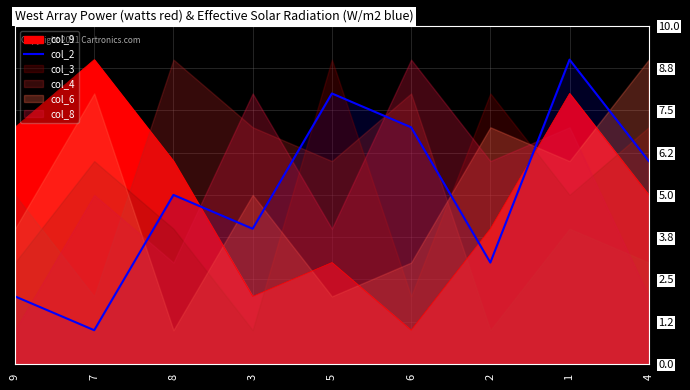

Reading left to right, list all the values displayed in this chart.

9=2	7=1	8=5	3=4	5=8	6=7	2=3	1=9	4=6